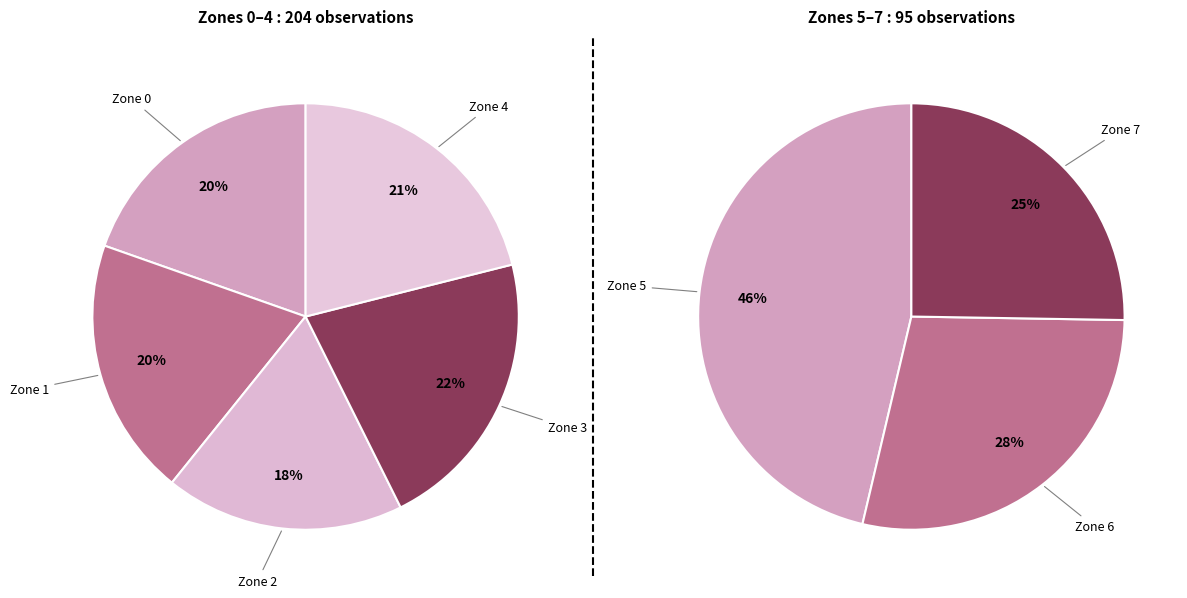

To the nearest percent, what portion does Zone 5 represent?

15%